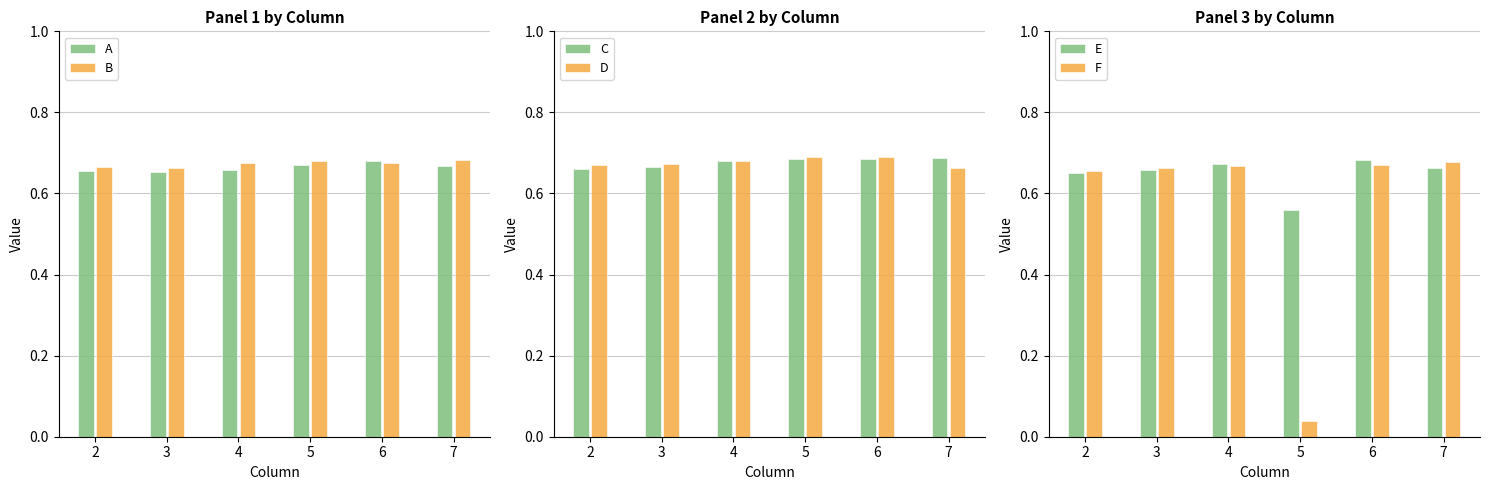

Which label corresponds to the smallest value in the chart?

5